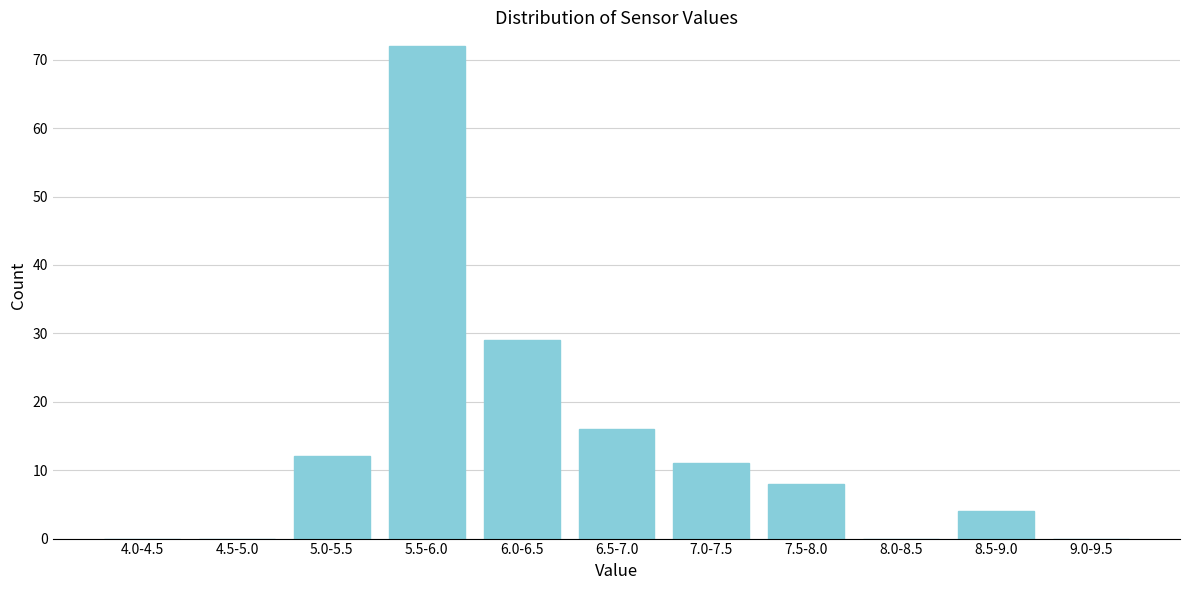

Reading left to right, transcribe all the data shown in this chart.

4.0-4.5=0	4.5-5.0=0	5.0-5.5=12	5.5-6.0=72	6.0-6.5=29	6.5-7.0=16	7.0-7.5=11	7.5-8.0=8	8.0-8.5=0	8.5-9.0=4	9.0-9.5=0